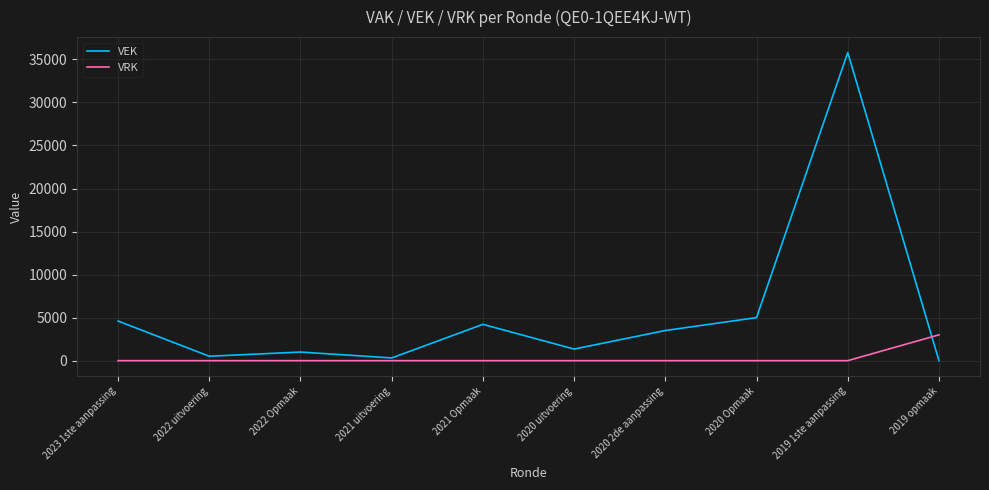

Which category has the highest value in the VEK series?

2019 1ste aanpassing